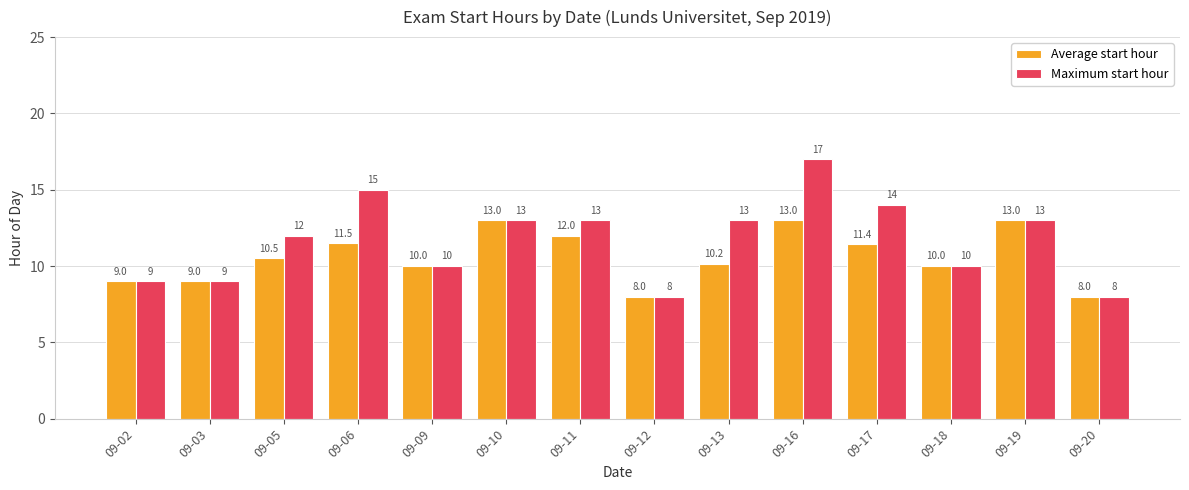

Is it true that Maximum start hour equals 8.0 at 09-12?

True